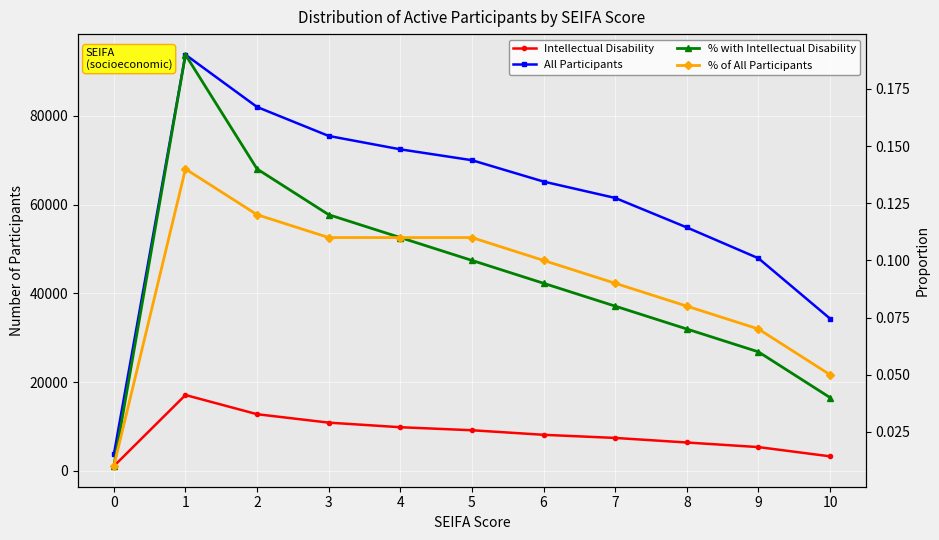

Read the % of All Participants value at 6.

0.1